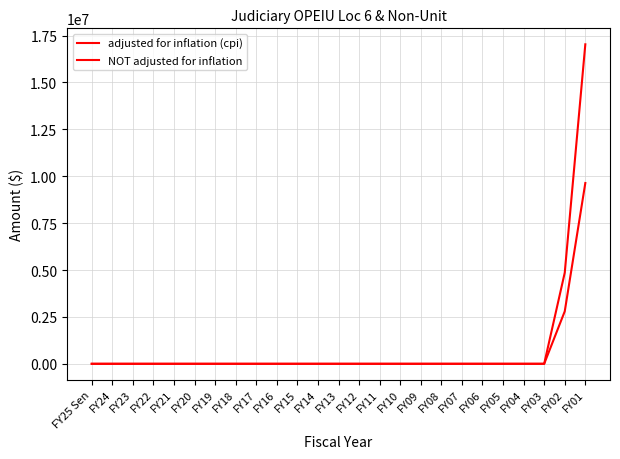

At which category is the sum across all series the highest?

FY01